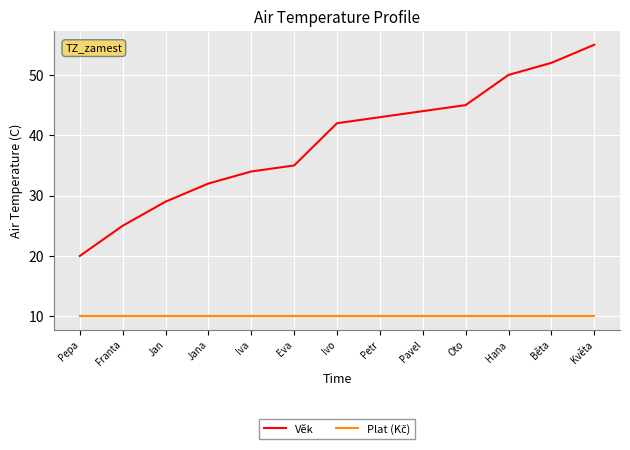

What is the minimum value shown in the chart?

10